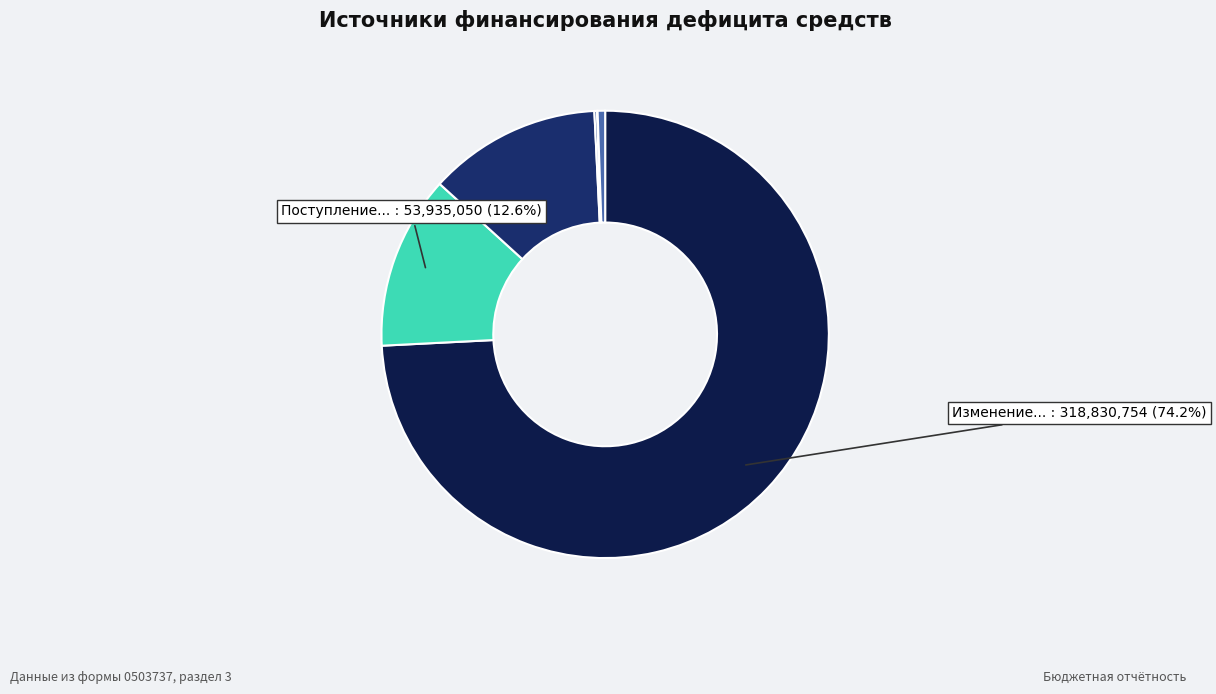

To the nearest percent, what is the difference between the largest and smallest slice percentages?

74%